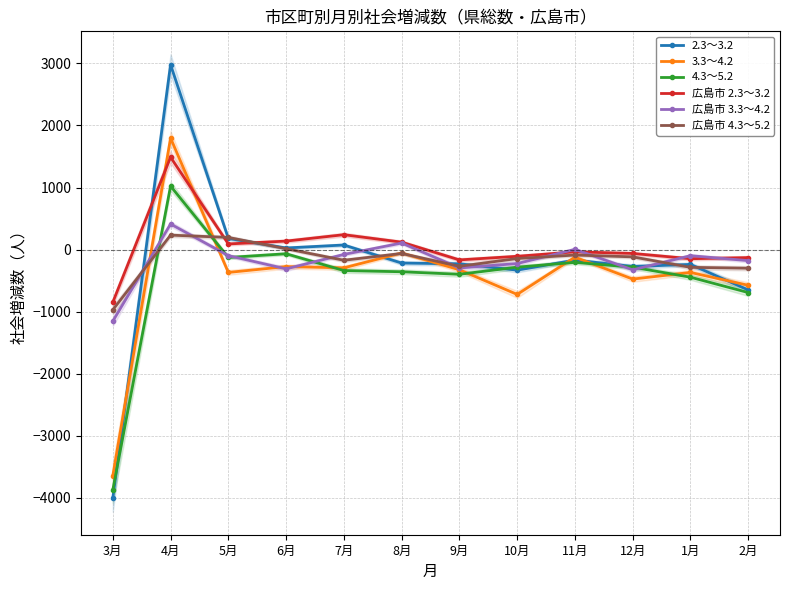

The value of 広島市 4.3～5.2 at 8月 is -108. True or false?

False